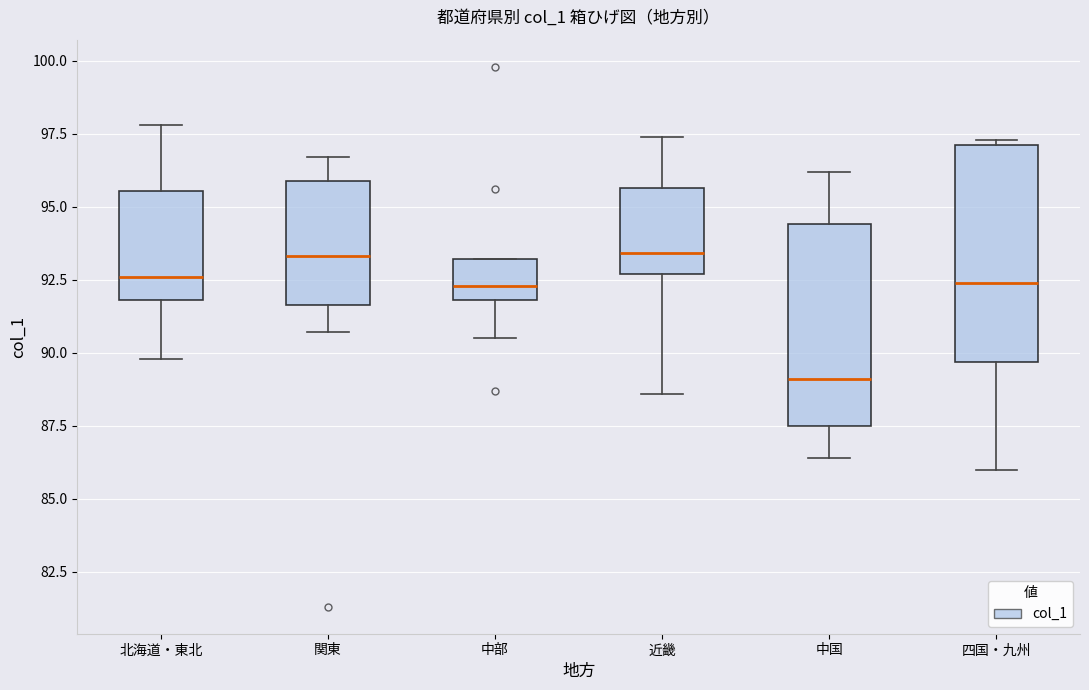

Reading left to right, read every box against the y-axis: the position of its median line, the range the box covers, and the ends of its whiskers. The values are not printed on the chart, so give them approximately, as read against the axis.

北海道・東北: median 92.5, box 92.0 to 95.5, whiskers 90.0 to 98.0
関東: median 93.5, box 91.5 to 96.0, whiskers 90.5 to 96.5
中部: median 92.5, box 92.0 to 93.0, whiskers 90.5 to 93.0
近畿: median 93.5, box 92.5 to 95.5, whiskers 88.5 to 97.5
中国: median 89.0, box 87.5 to 94.5, whiskers 86.5 to 96.0
四国・九州: median 92.5, box 89.5 to 97.0, whiskers 86.0 to 97.5